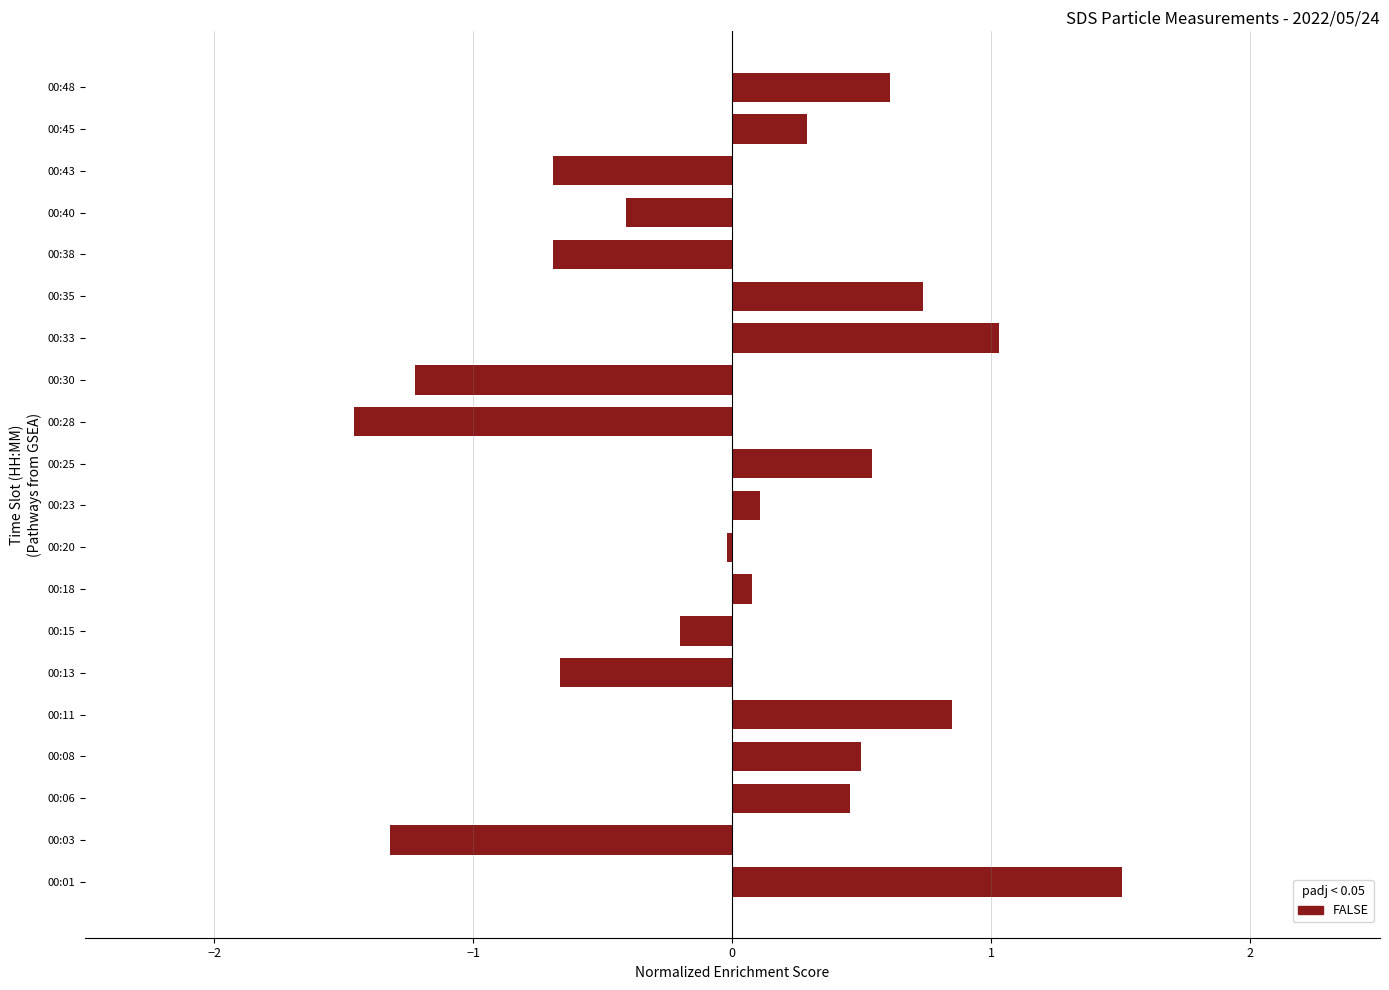

The value at 00:28 is -0.7. True or false?

False